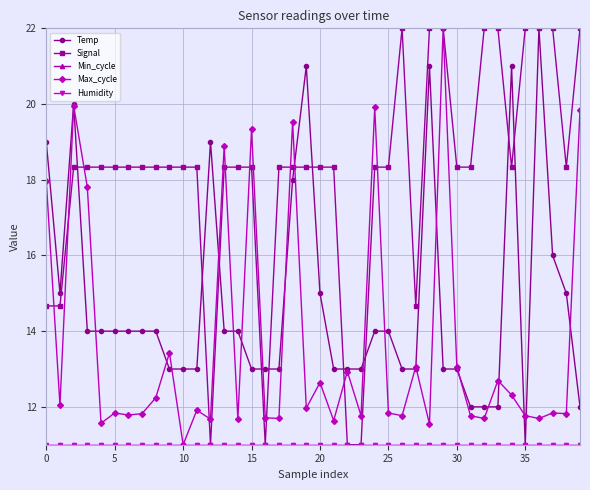

What is the value of the Humidity point at the 24th from the left?

11.0